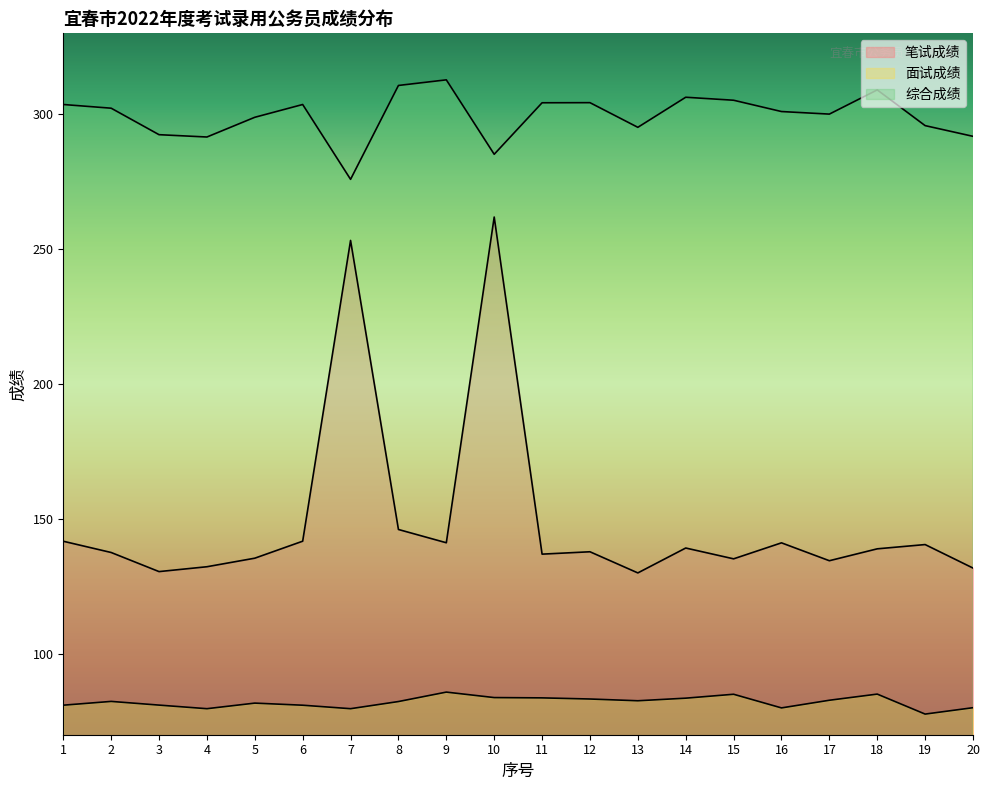

What is the value of the 综合成绩 point at the 15th from the left?

305.2